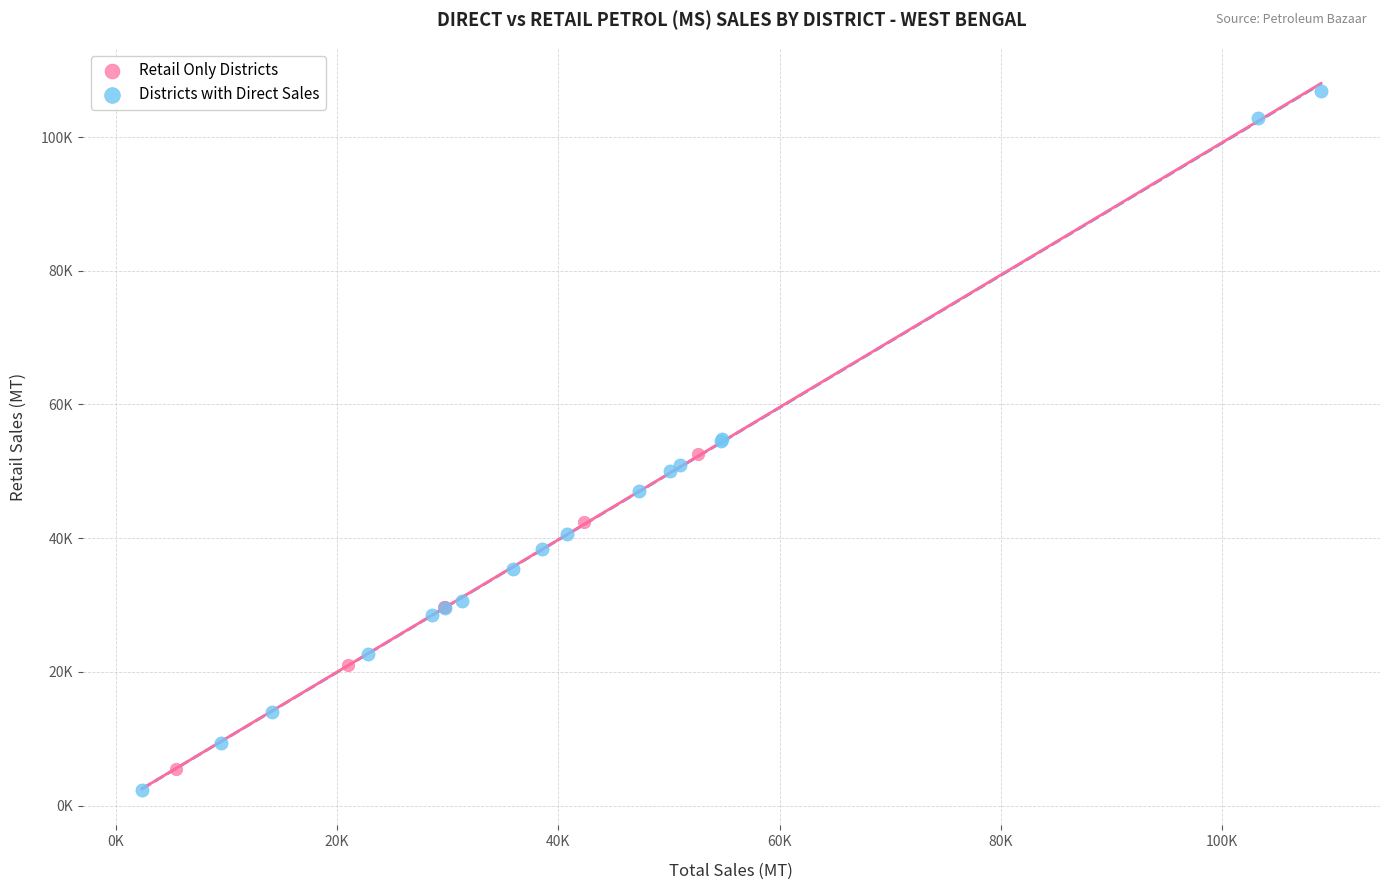

Which series has the largest Y range (max minus min)?

Districts with Direct Sales